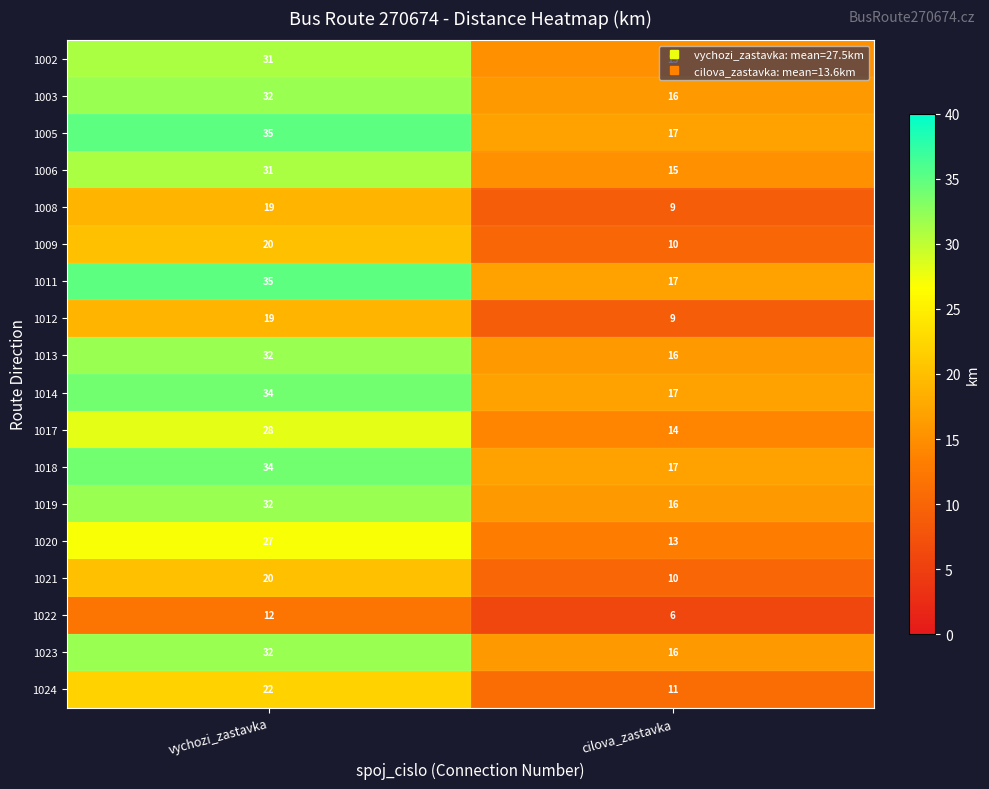

At which label does 1022 reach its minimum?

cilova_zastavka